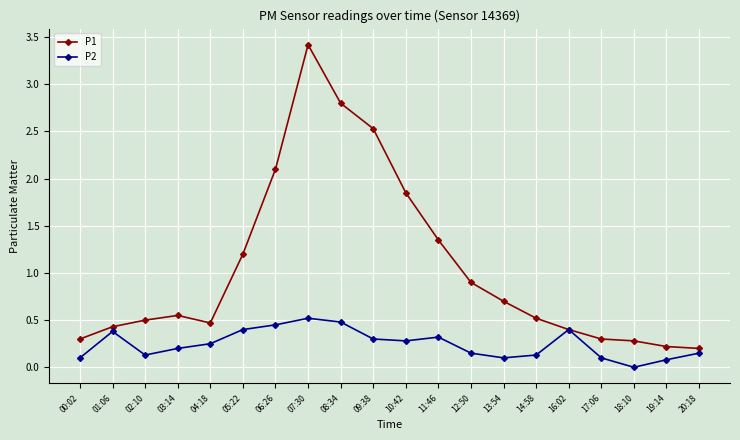

Between 02:10 and 11:46, which series saw the biggest shift?

P1